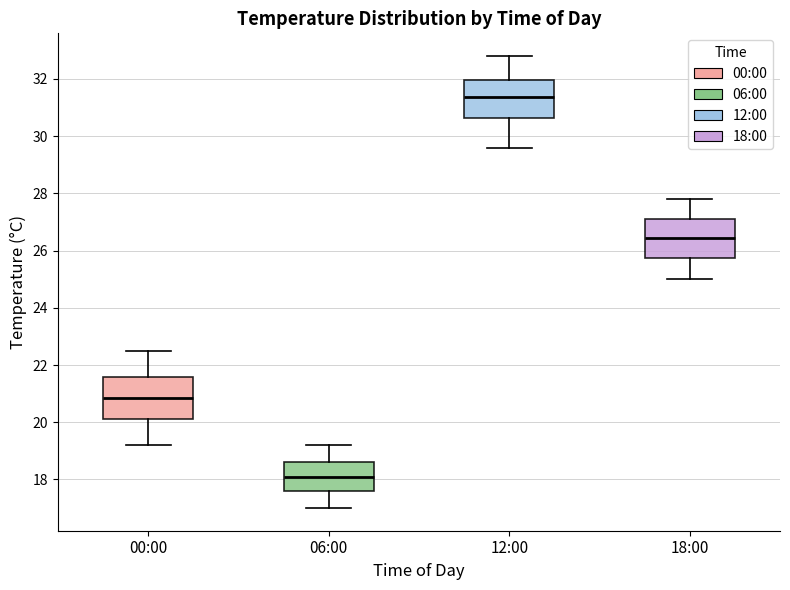

Where is the upper edge of the box for 06:00 on the y-axis? The values are not printed on the chart, so give them approximately, as read against the axis.

18.6